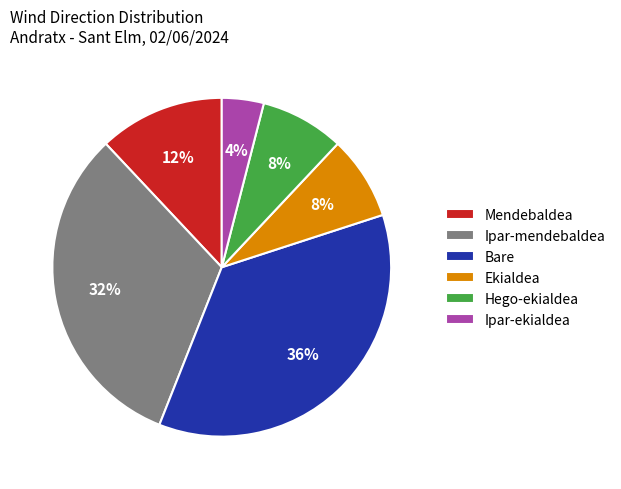

To the nearest percent, what is the difference between the largest and smallest slice percentages?

32%